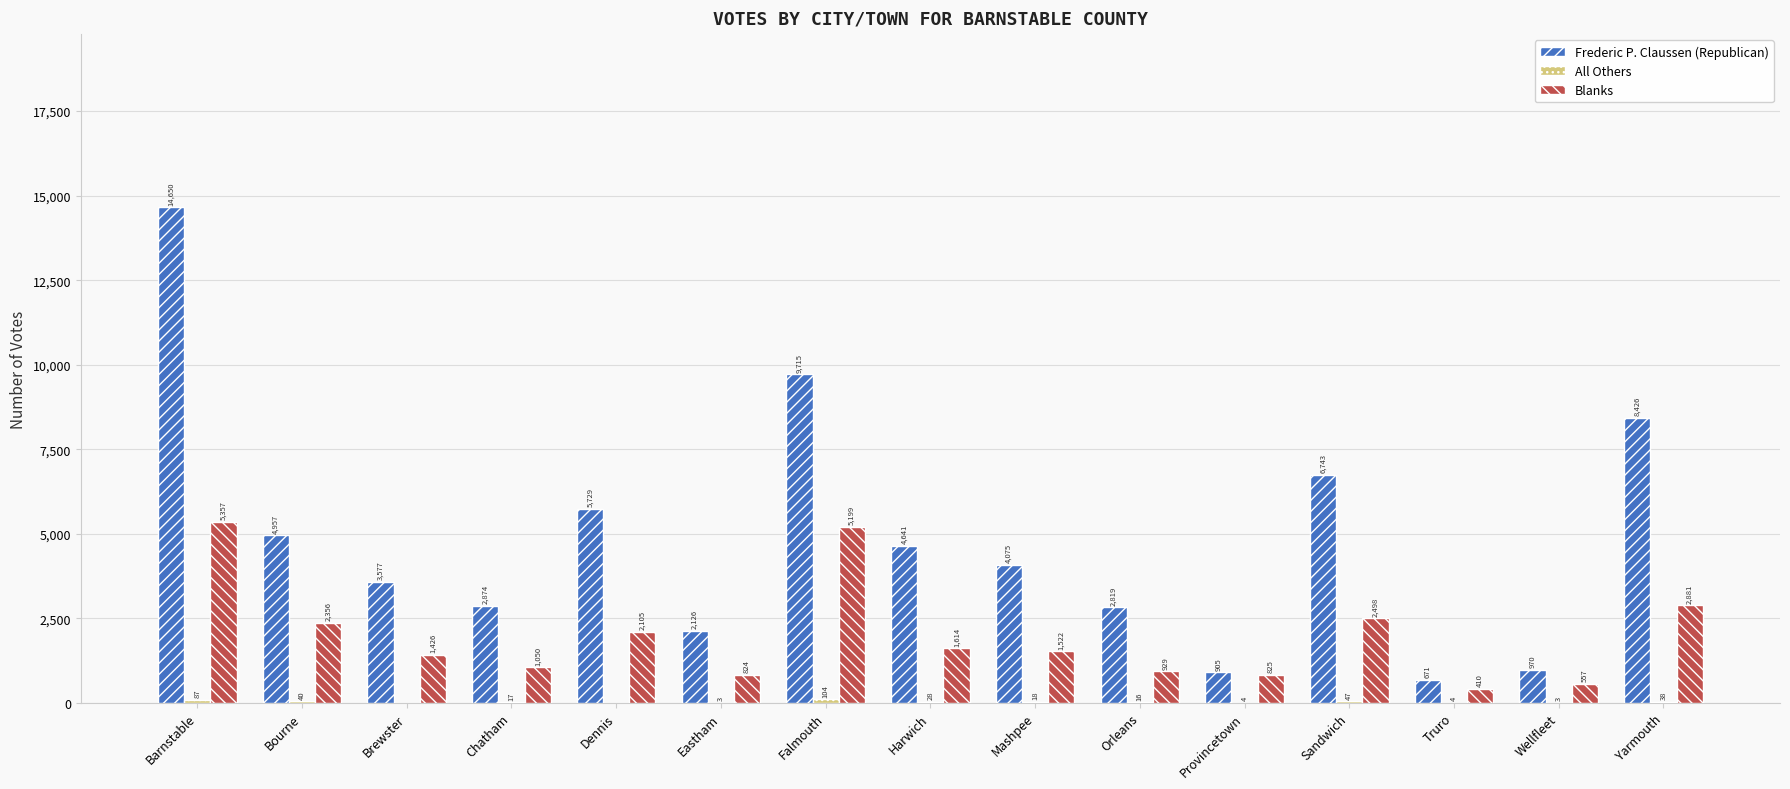

What is the spread (max minus min) of values at Brewster?

3577